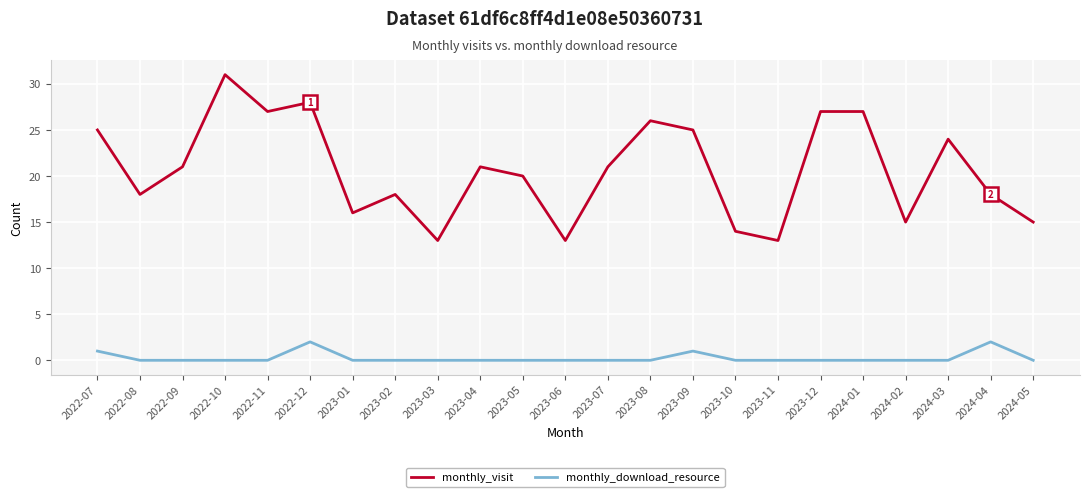

Which series has the largest range (max minus min)?

monthly_visit